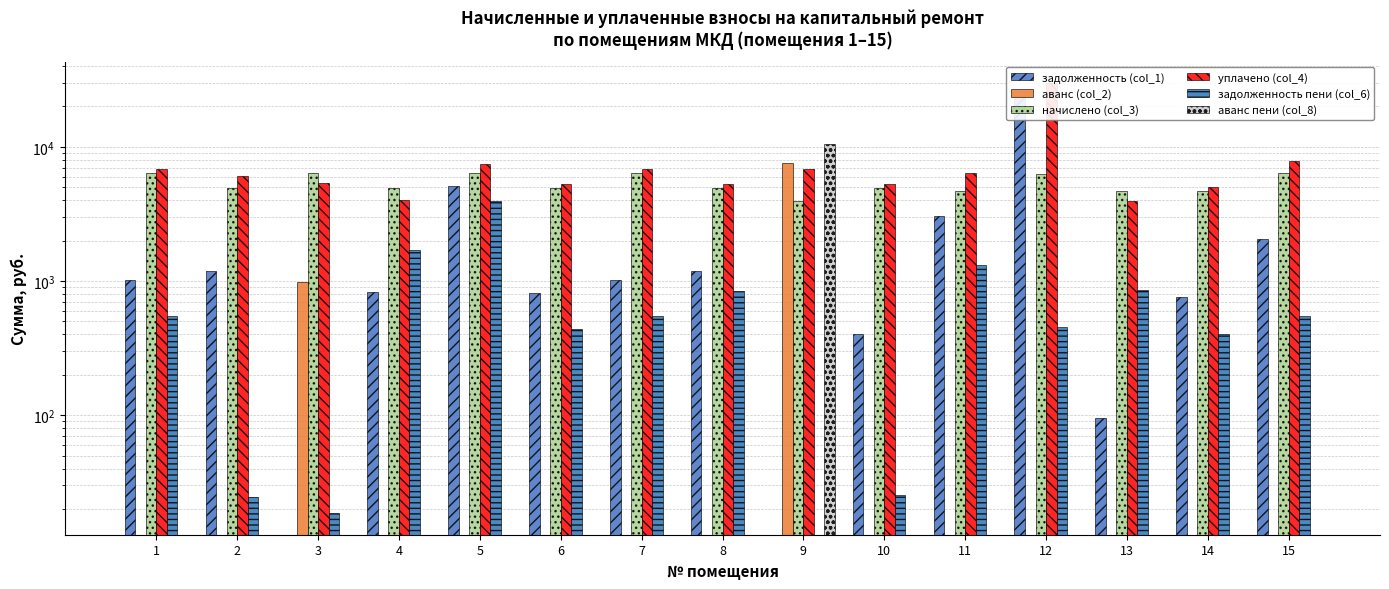

Rank the series at 6 from highest to lowest value.

уплачено (col_4), начислено (col_3), задолженность (col_1), задолженность пени (col_6), аванс (col_2), аванс пени (col_8)